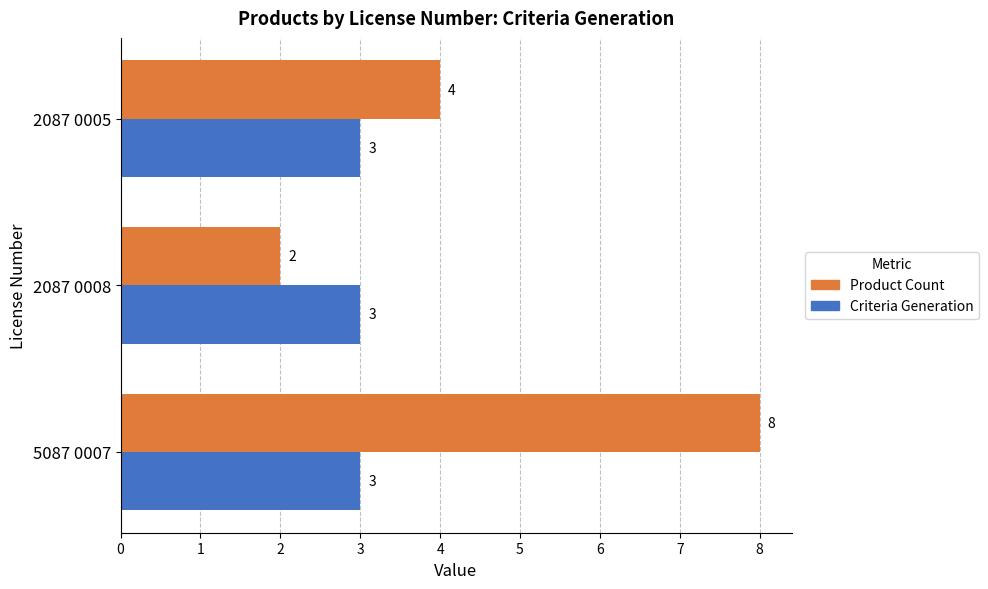

The value of Criteria Generation at 2087 0008 is 5. True or false?

False